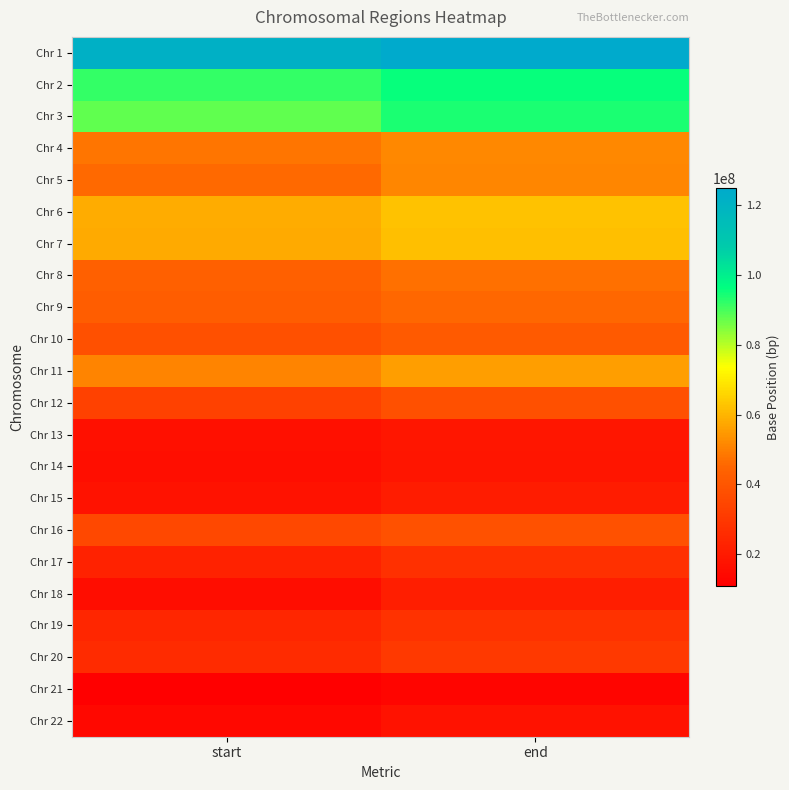

At which category is the sum across all series the highest?

end